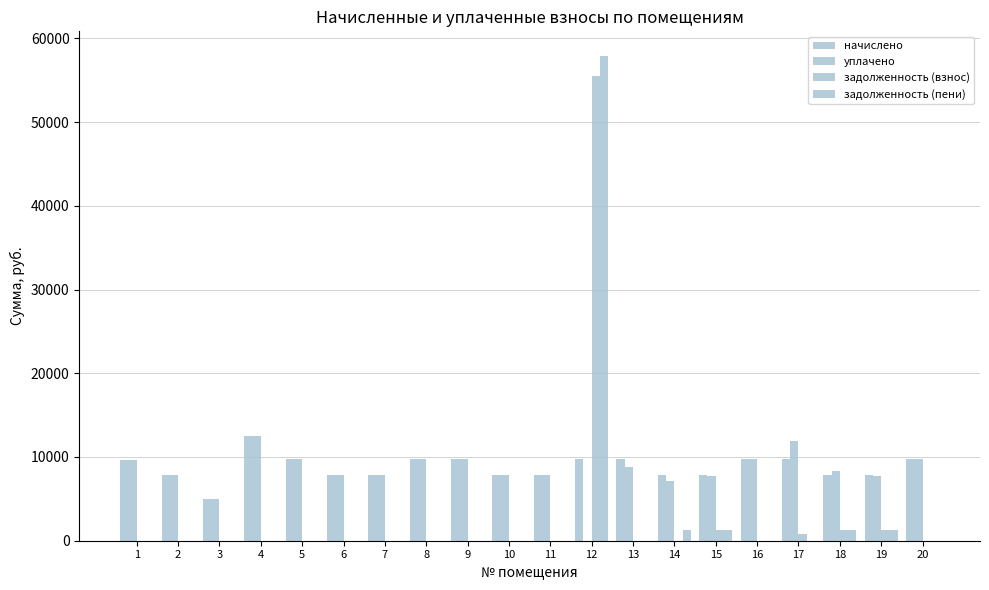

How many groups of bars are there?

20